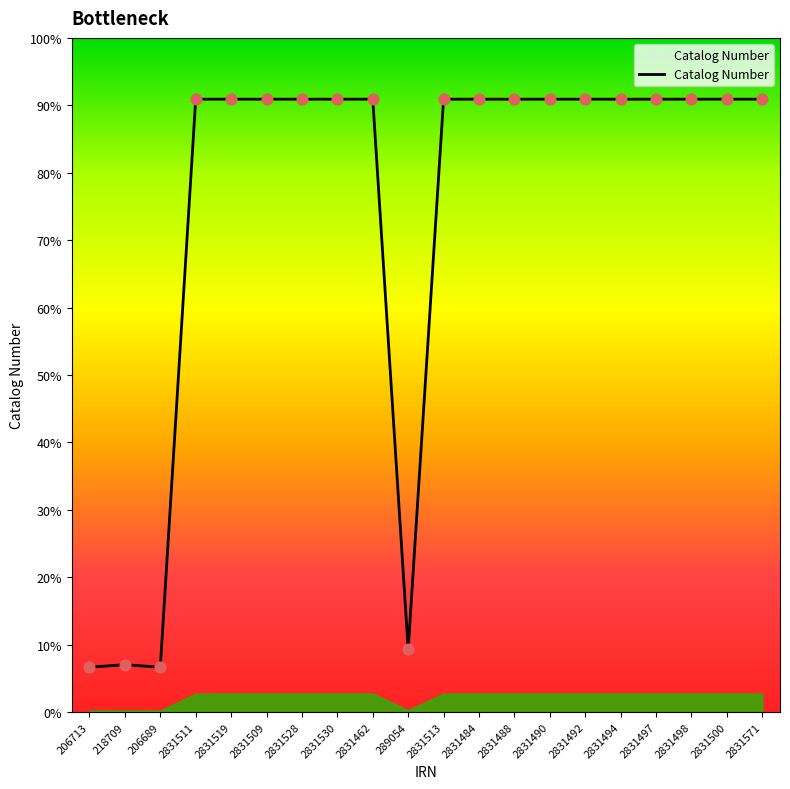

What is the ratio of the value at 2831513 to the value at 2831497?

1.0